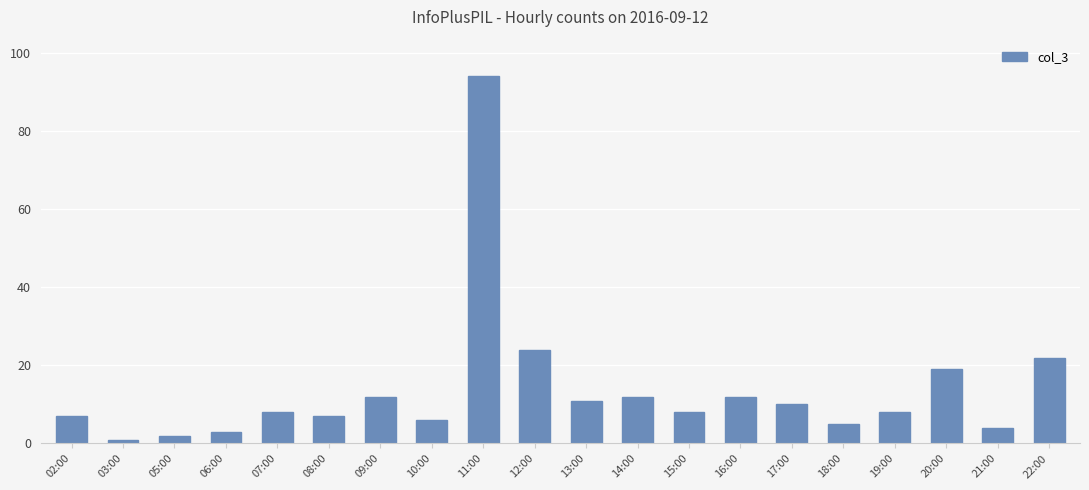

Where is the data nearest to the value 47?

12:00